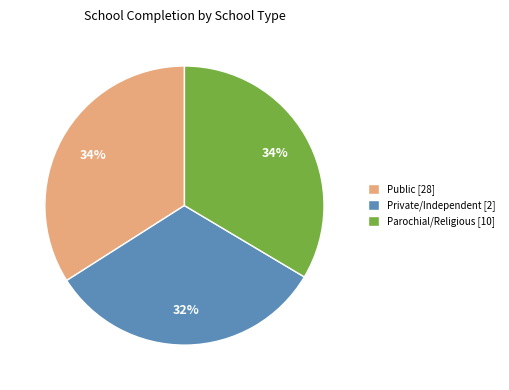

To the nearest percent, what is the difference between the largest and smallest slice percentages?

2%